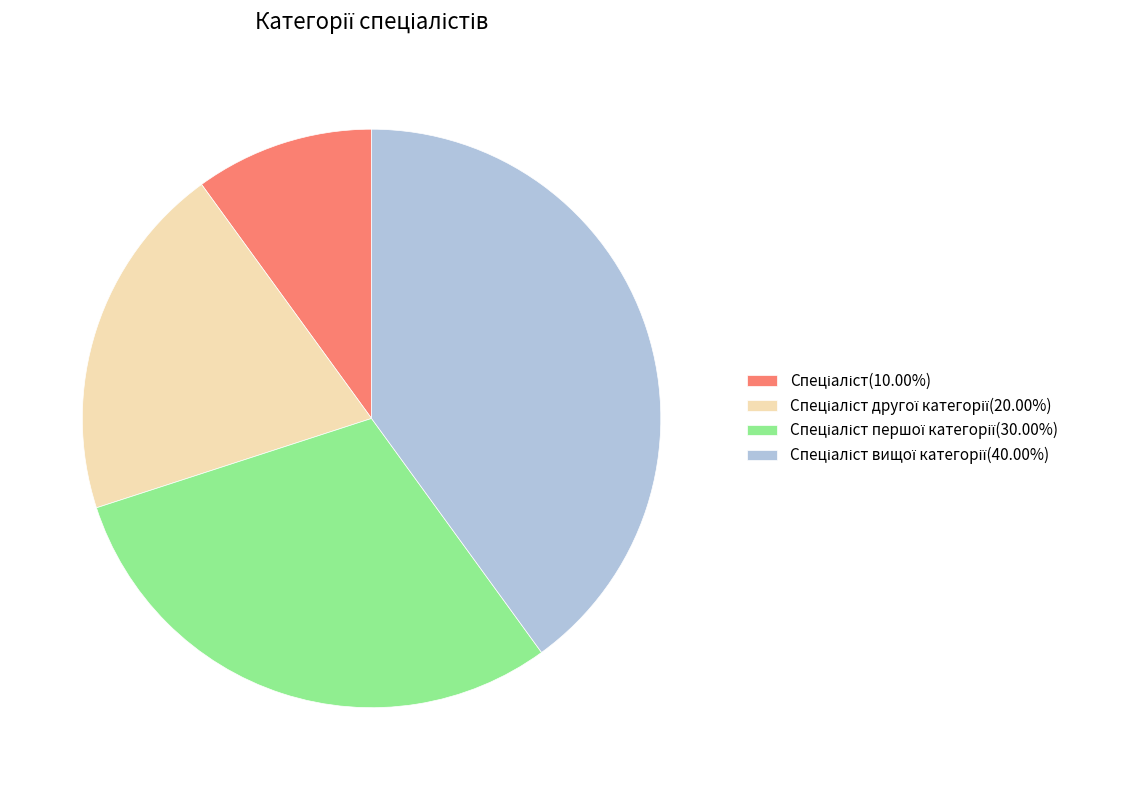

Does any single category account for the majority?

No